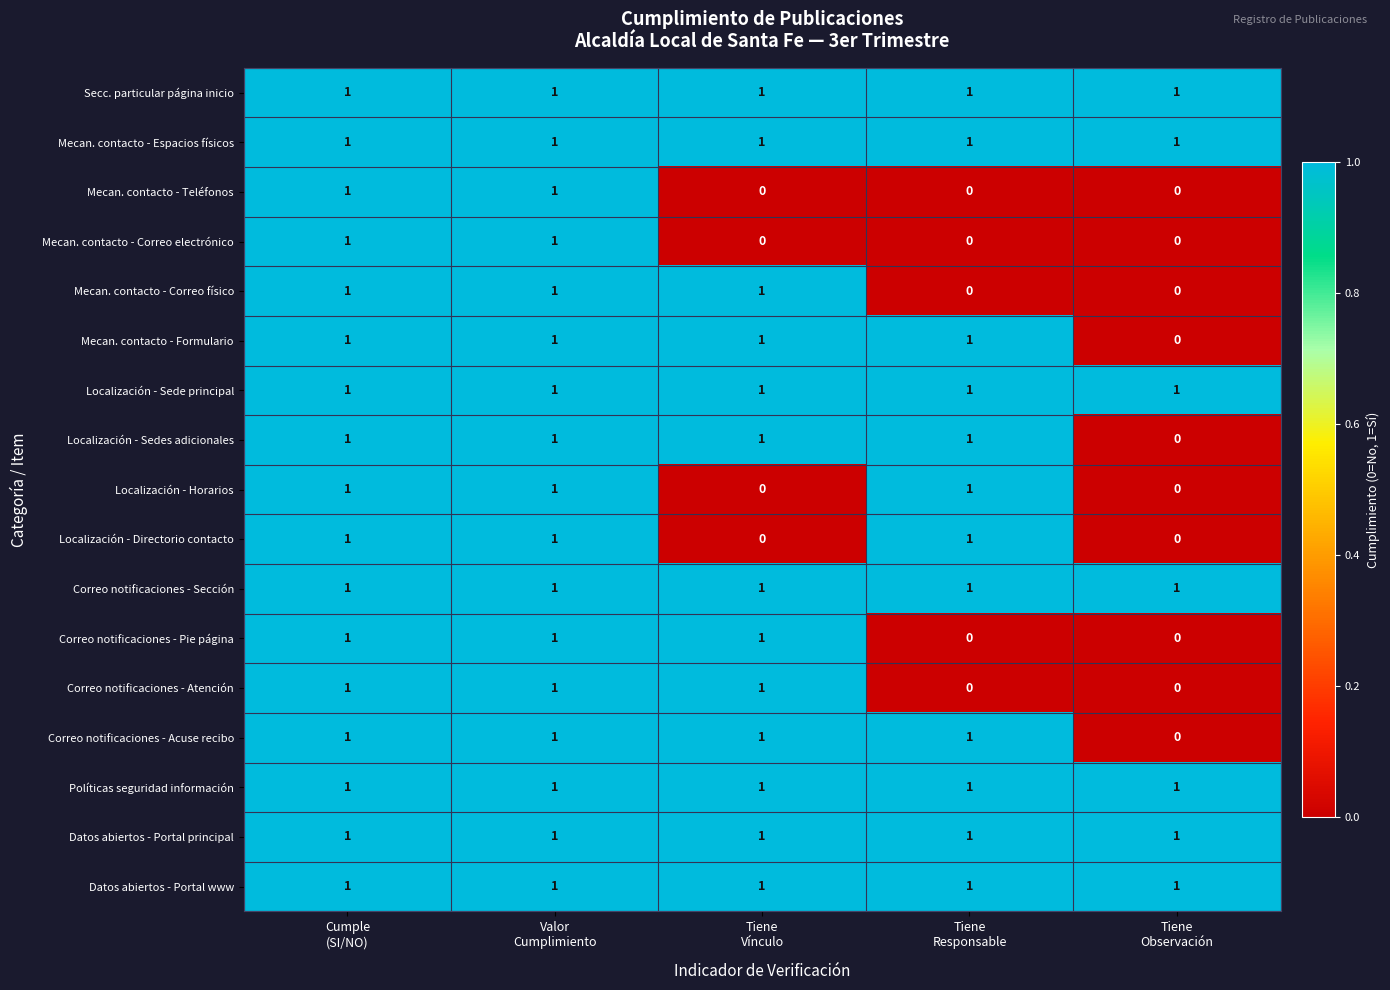

How many Localización - Horarios values are between 0 and 1?

5